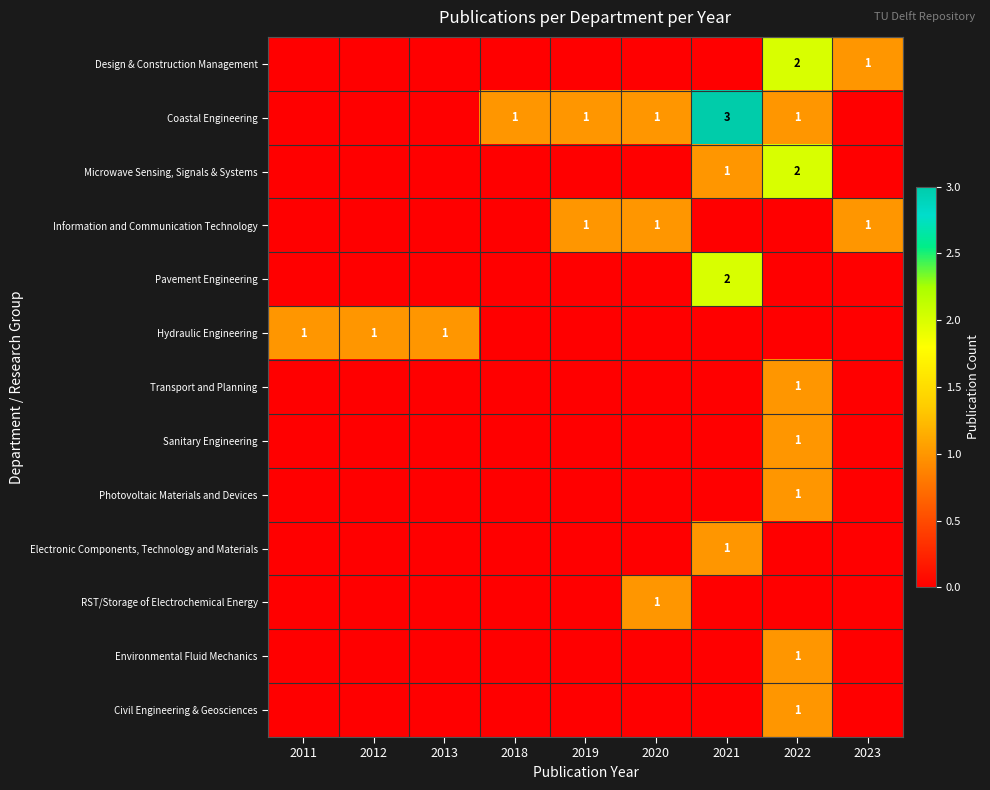

Read the RST/Storage of Electrochemical Energy value at 2020.

1